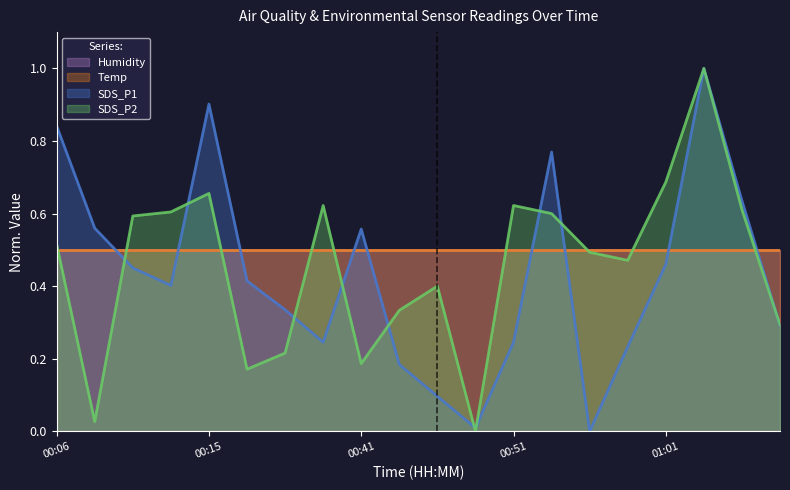

How many positive values does the SDS_P2 series have?

19